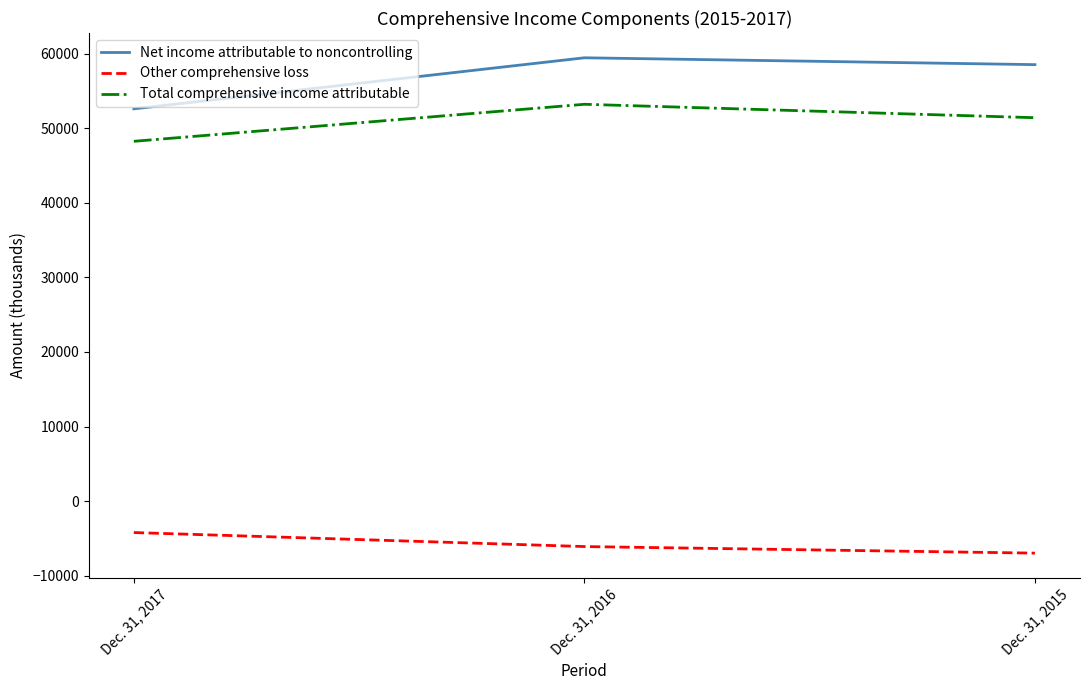

Which series has the widest spread of values?

Net income attributable to noncontrolling